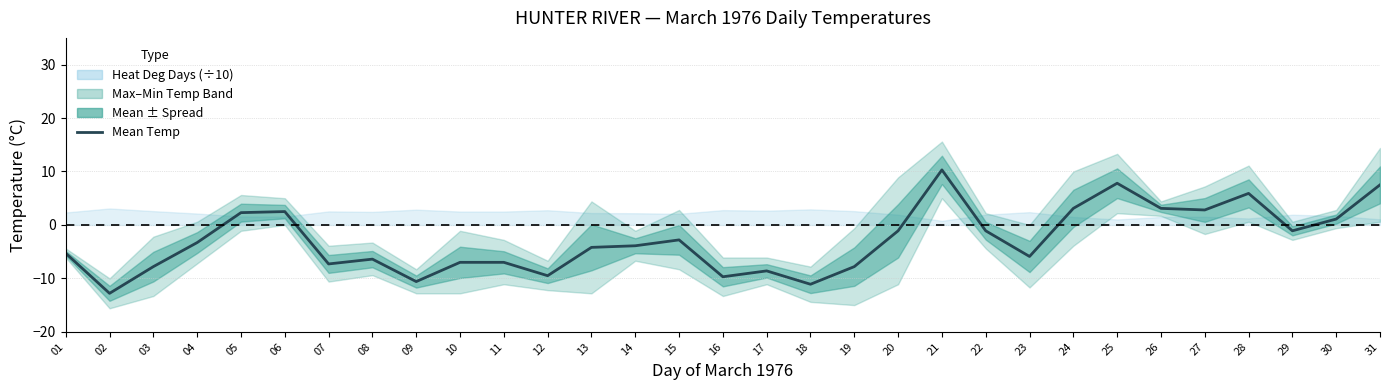

How many data points are less than -3?

17